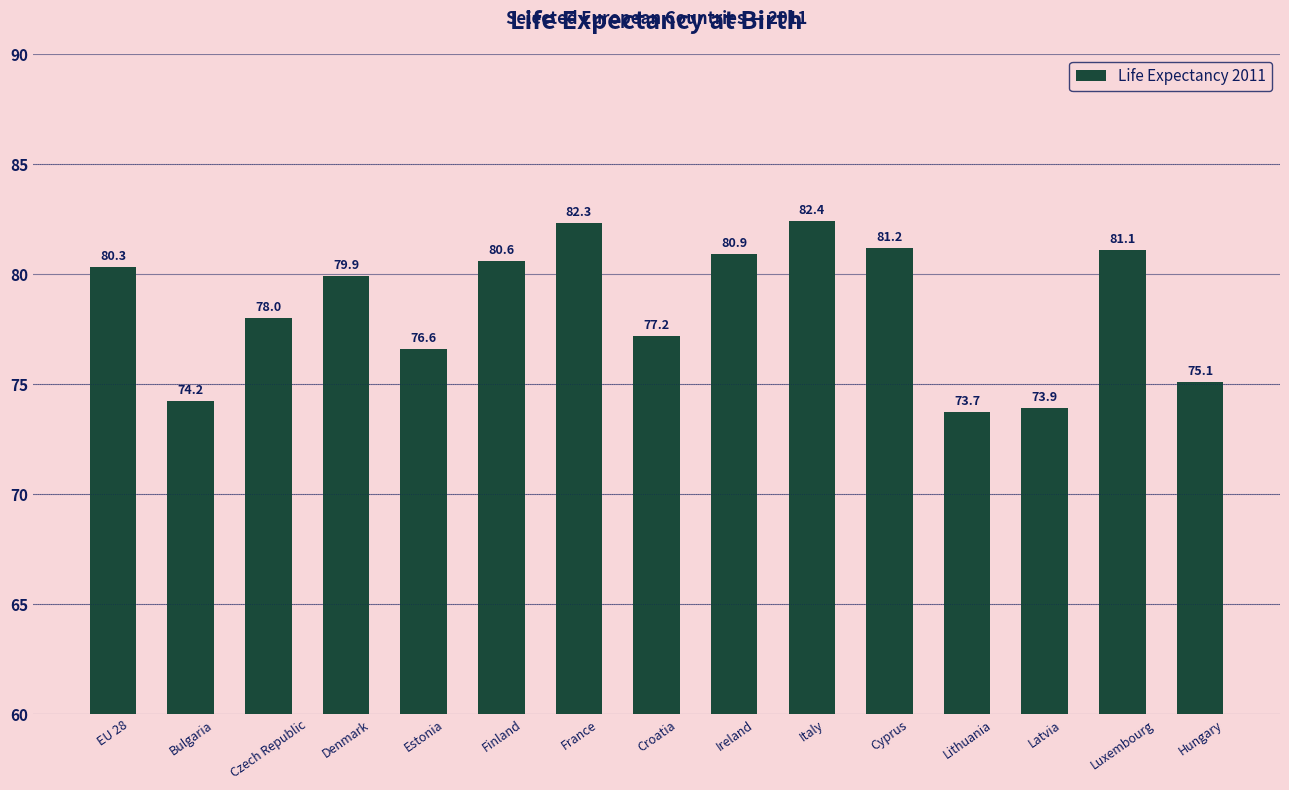

What is the change in value from Cyprus to Lithuania?

-7.5